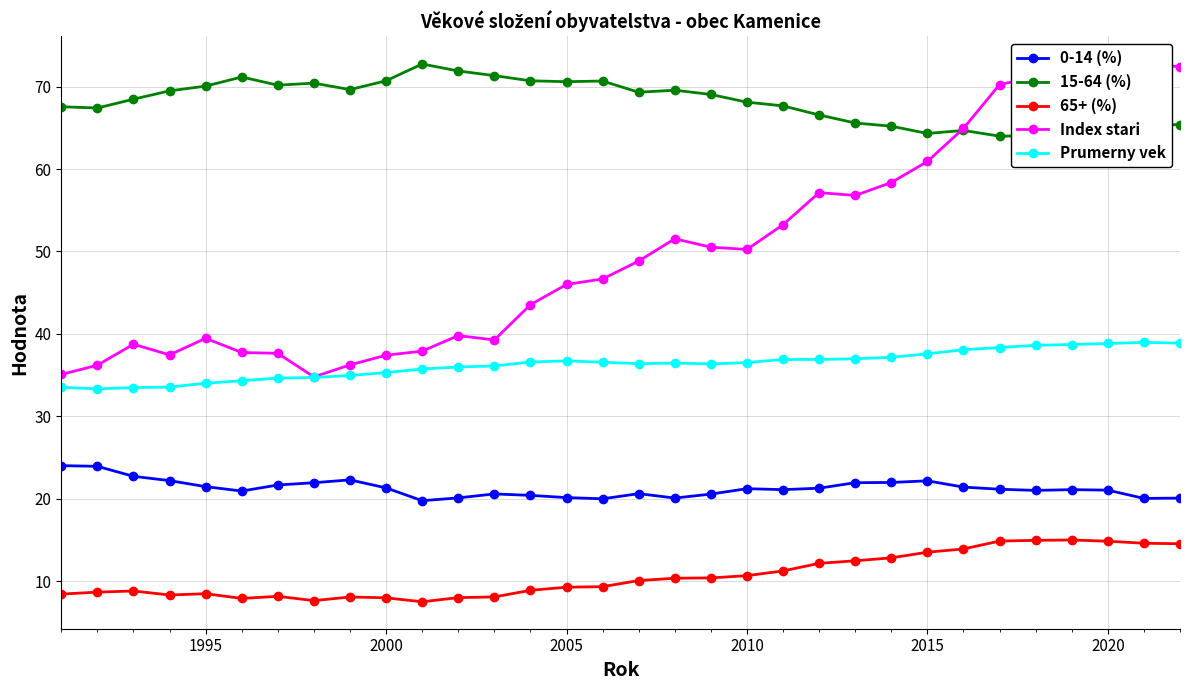

What is the difference between the maximum and minimum values in the Prumerny vek series?

5.6